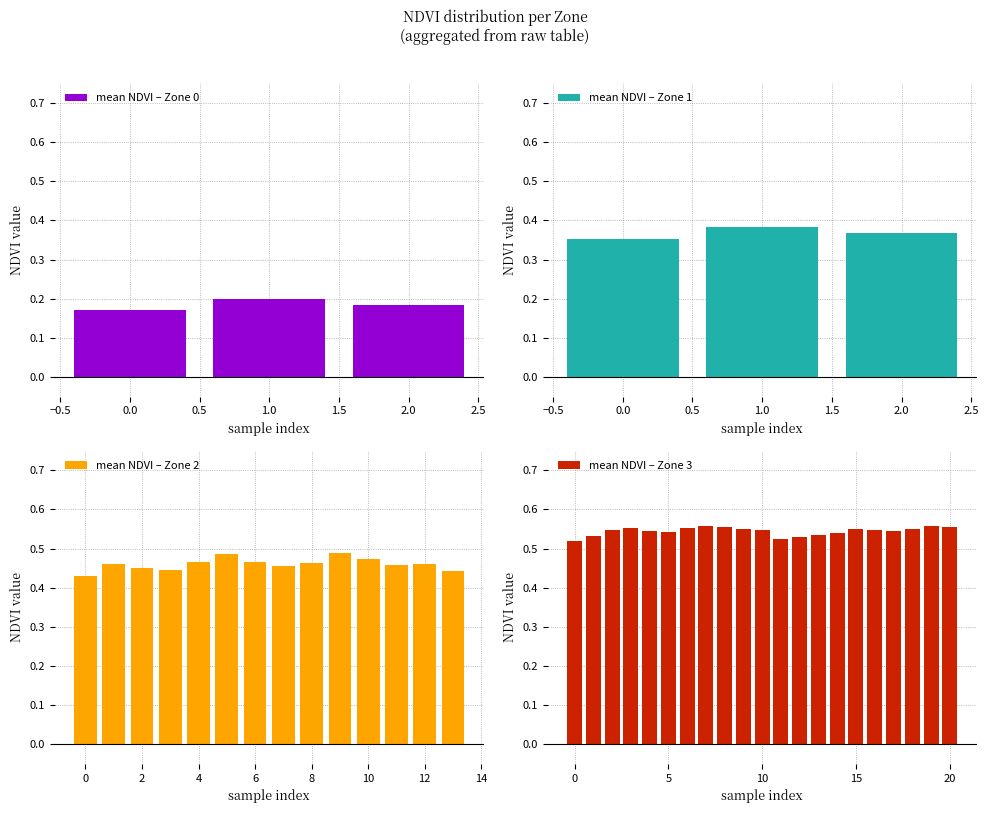

What is the sum of the values at Zone 1 and Zone 3?

0.9